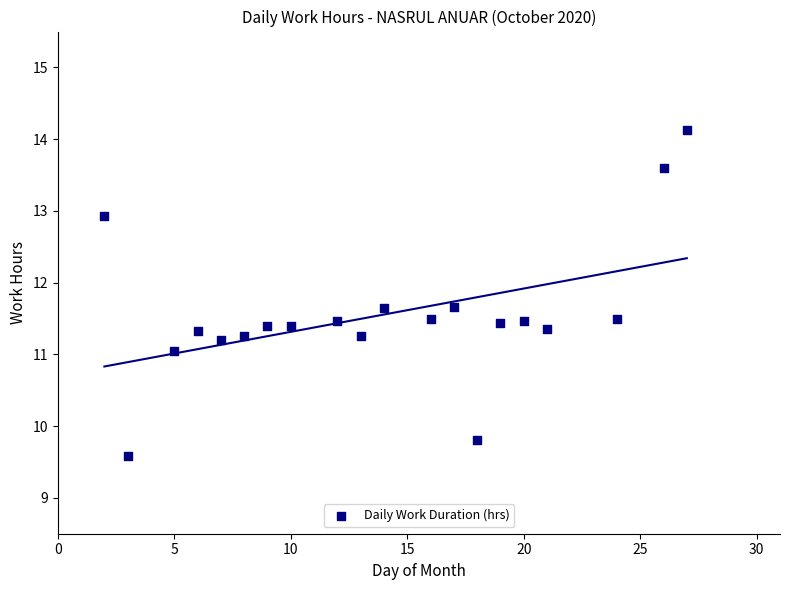

What is the range of X values (max minus min)?

25.0